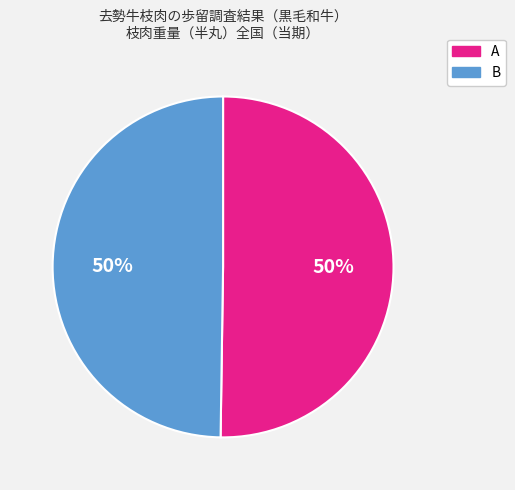

Is it true that B is 64% of the pie?

False